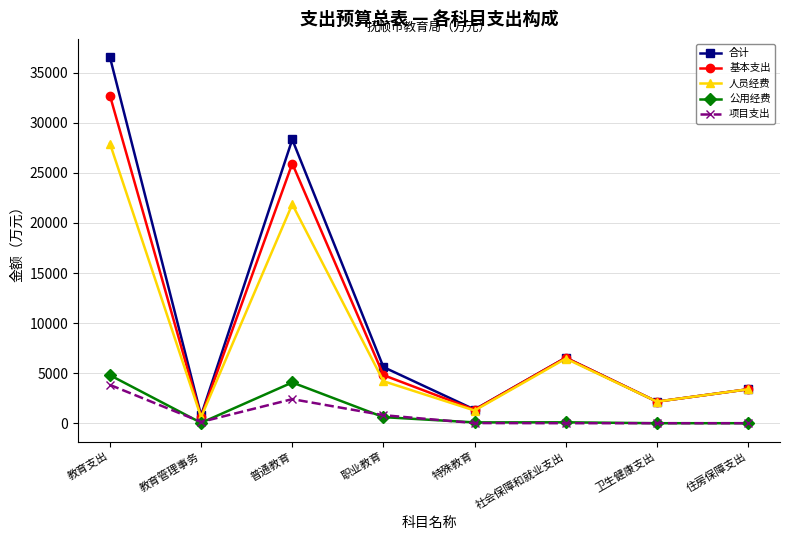

At which category does 公用经费 reach its first local peak?

普通教育